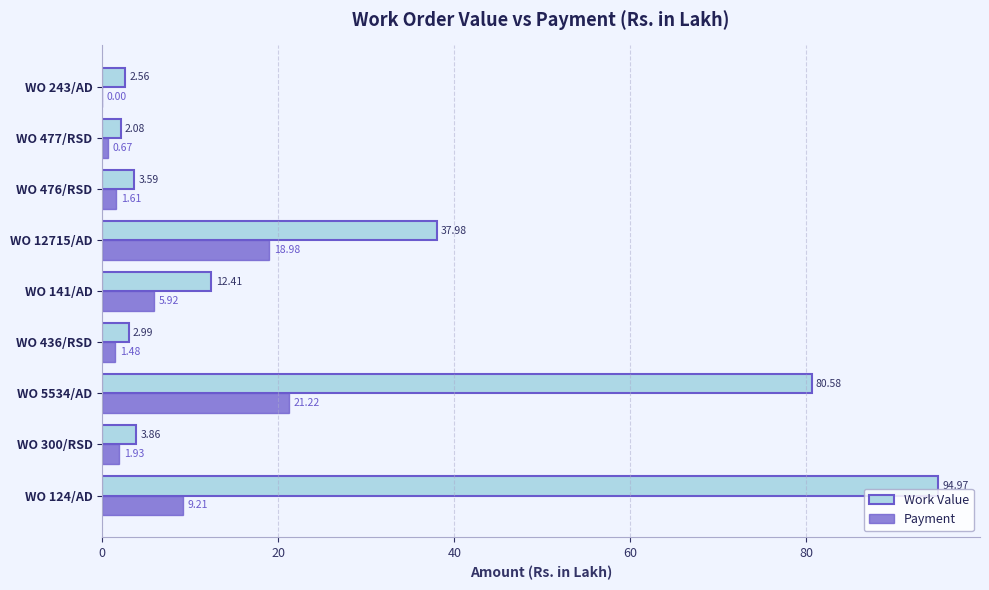

How many categories are shown in the chart?

9